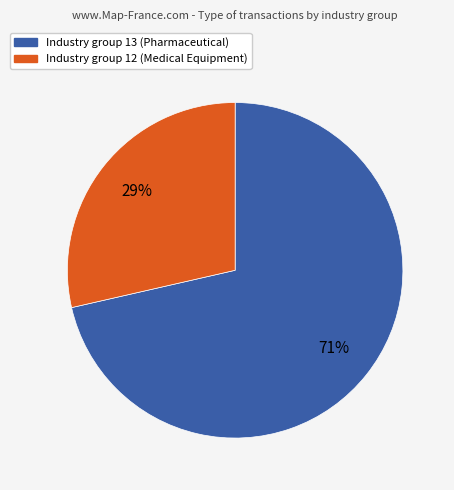

Count the number of slices in the pie.

2